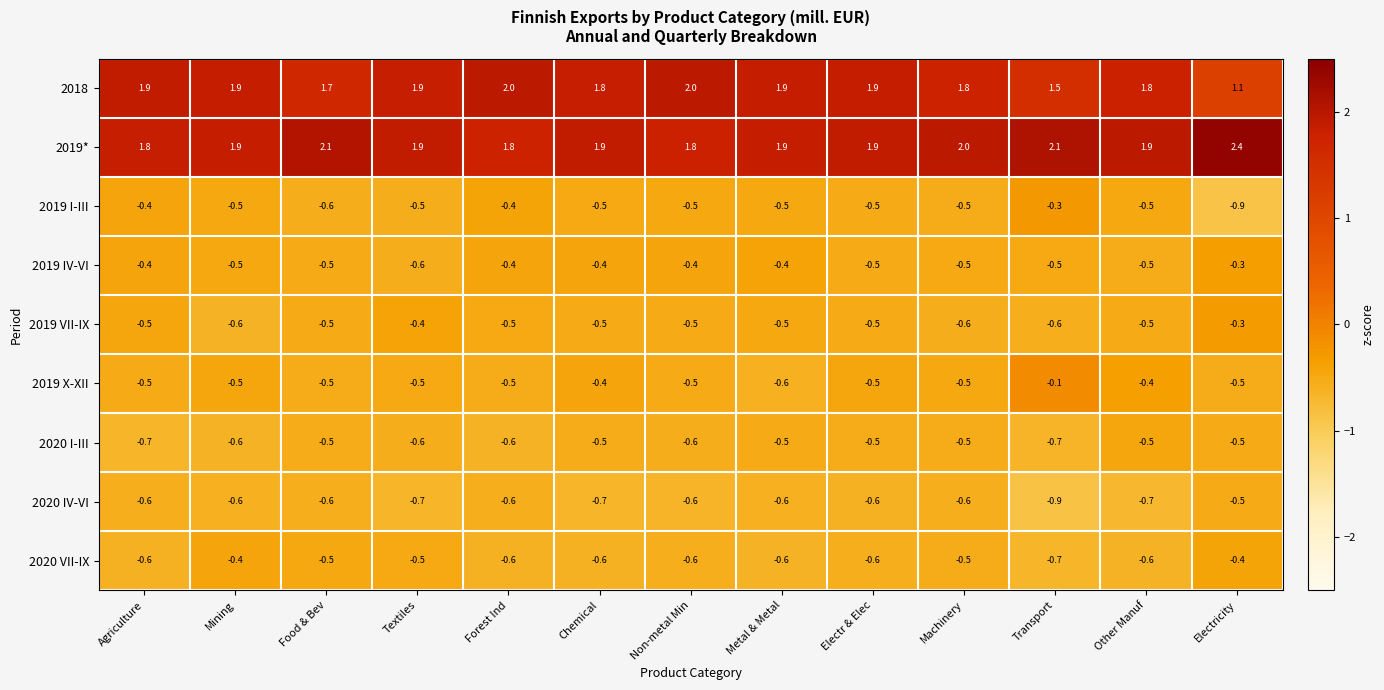

At which category is the sum across all series the highest?

Forest Ind